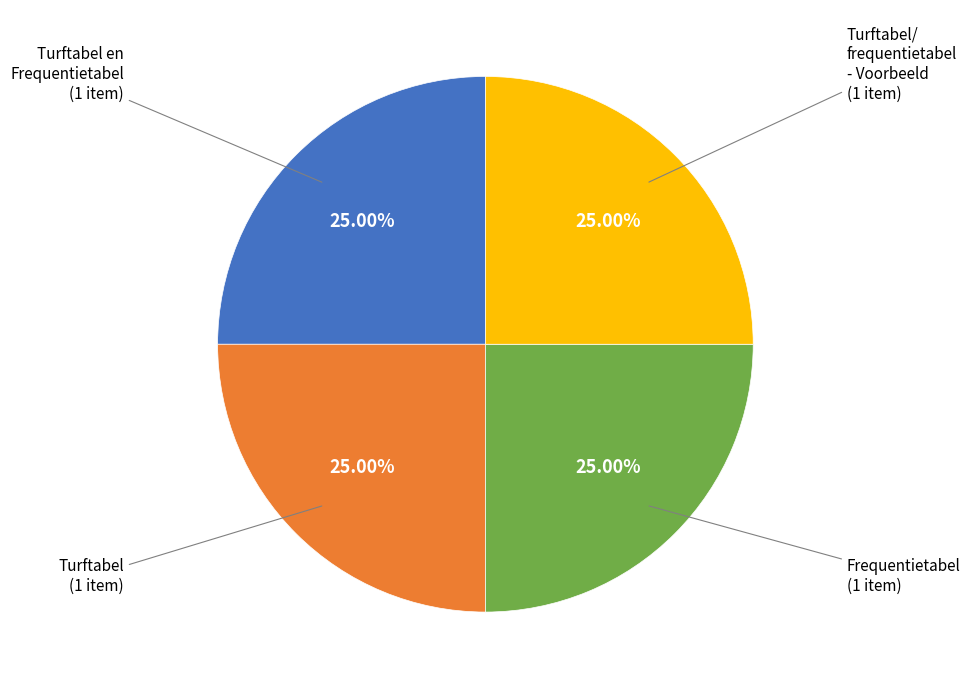

To the nearest percent, what is the average slice percentage?

25%